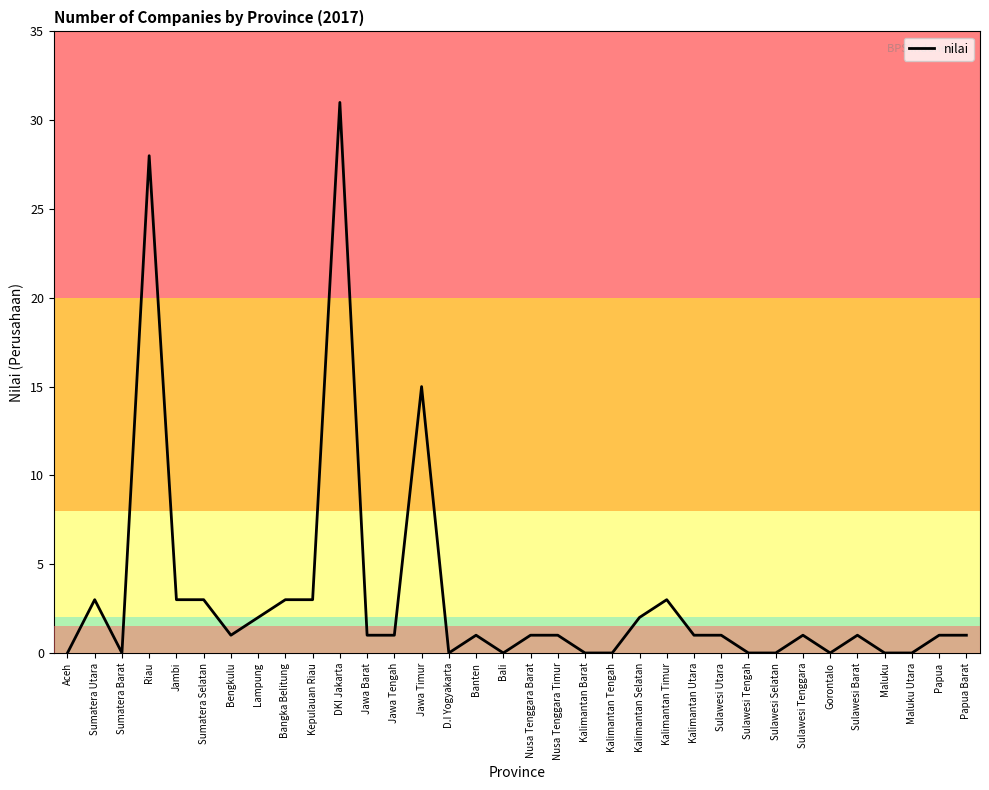

What is the difference between the maximum and minimum values?

31